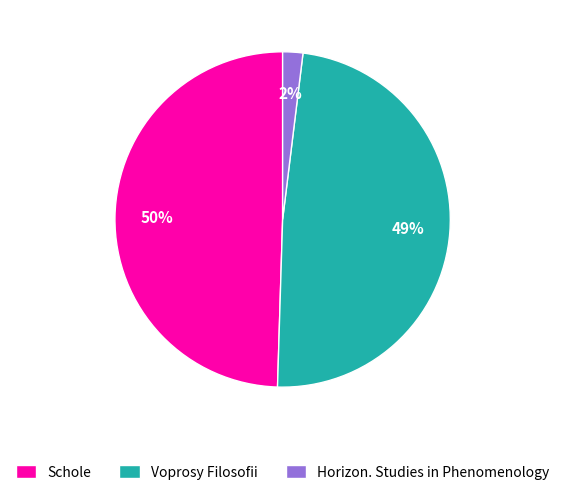

Is the sum of Schole and Voprosy Filosofii greater than half?

Yes